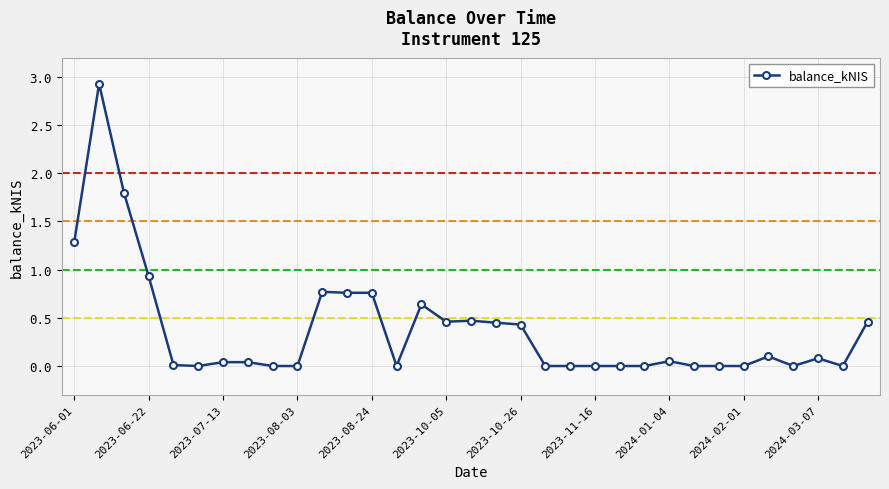

How many distinct data groups are displayed?

1